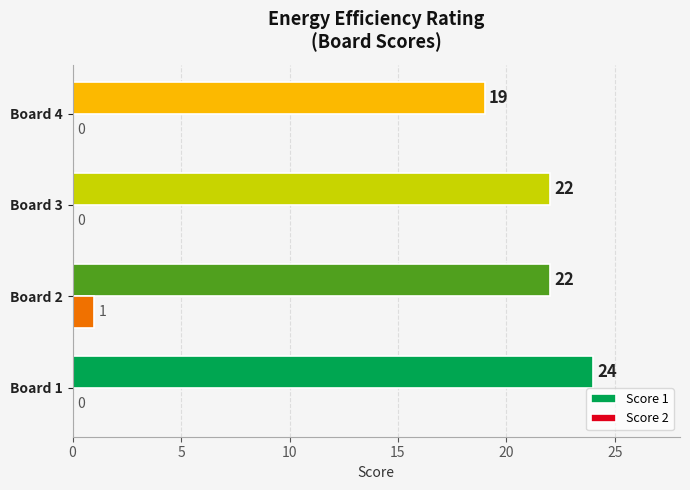

Count the number of data series in this chart.

2